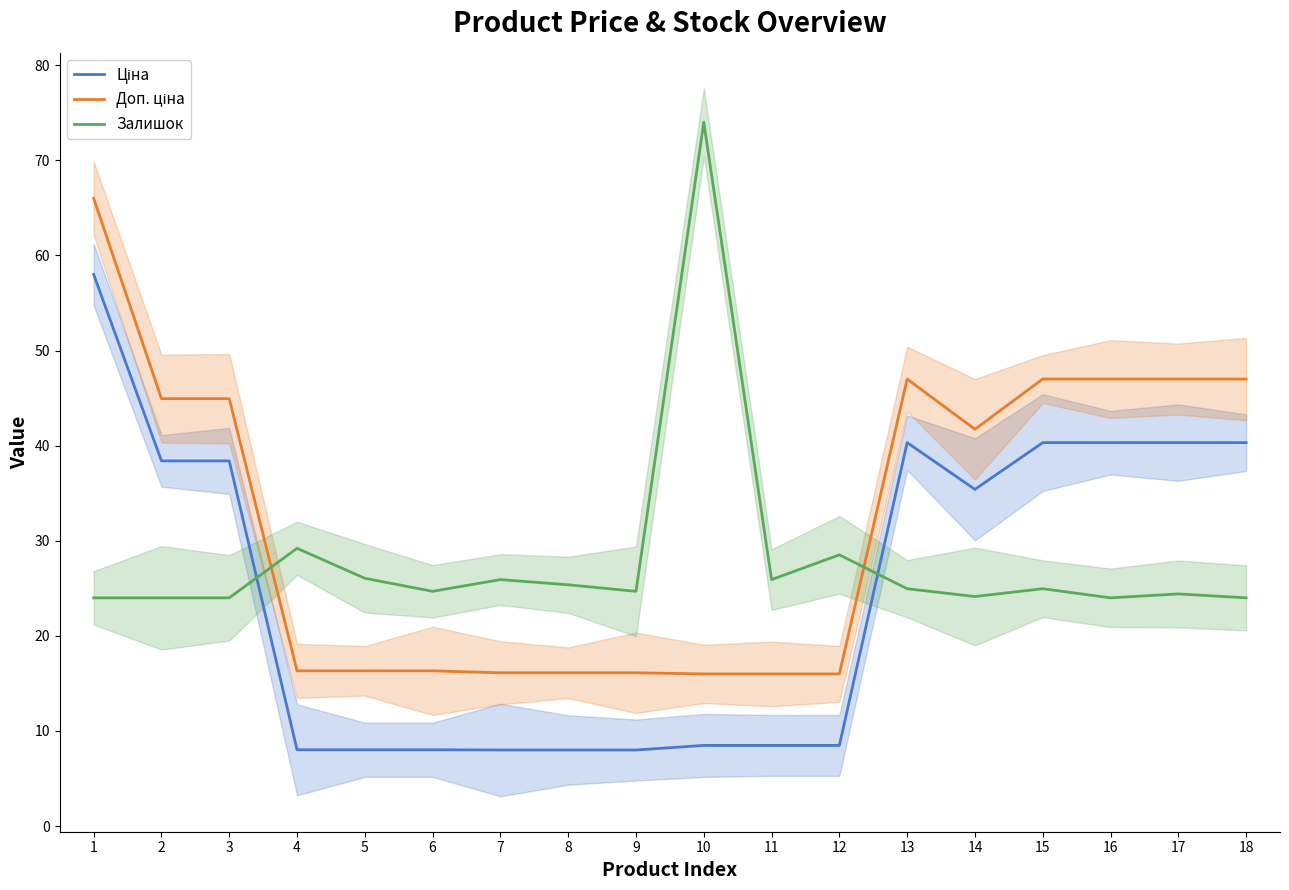

What is the value of the Ціна point at the 15th from the left?

40.3